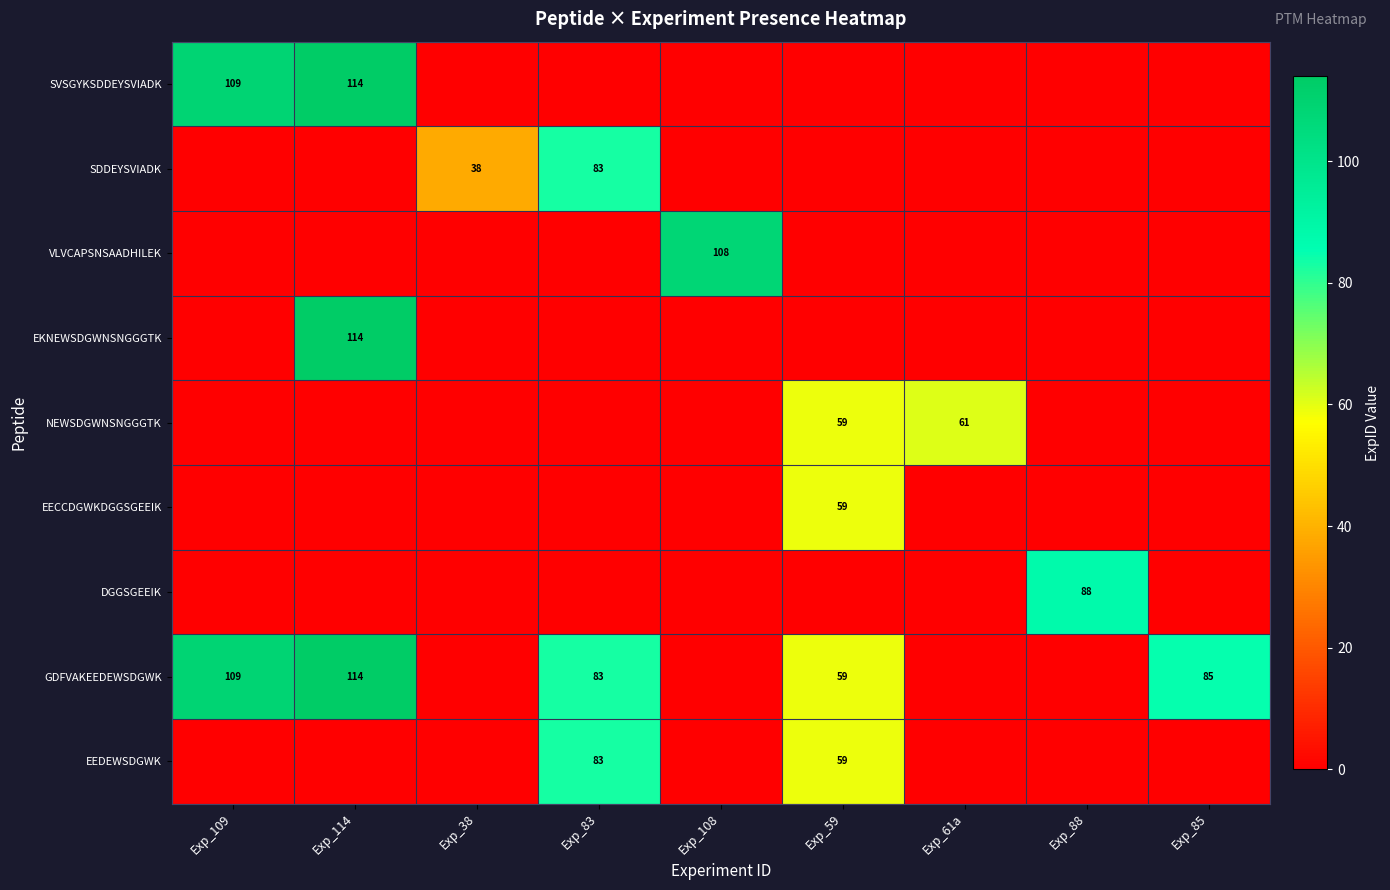

At how many categories does at least one series exceed 29?

9